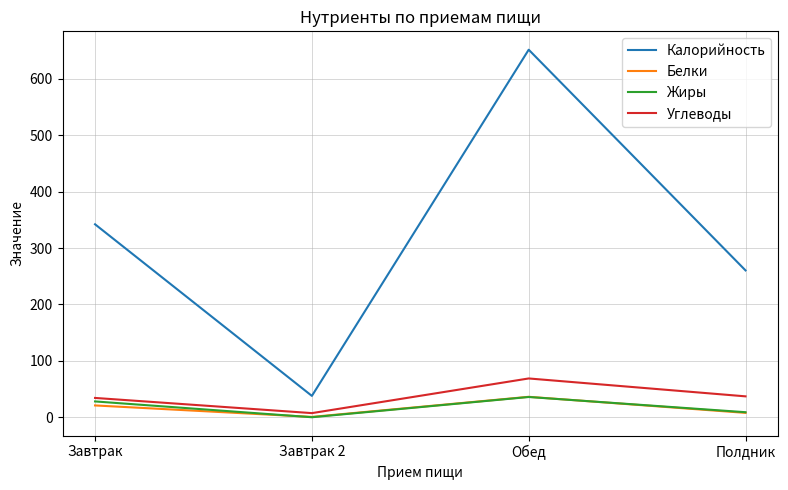

Which series changed the most between Завтрак 2 and Полдник?

Калорийность